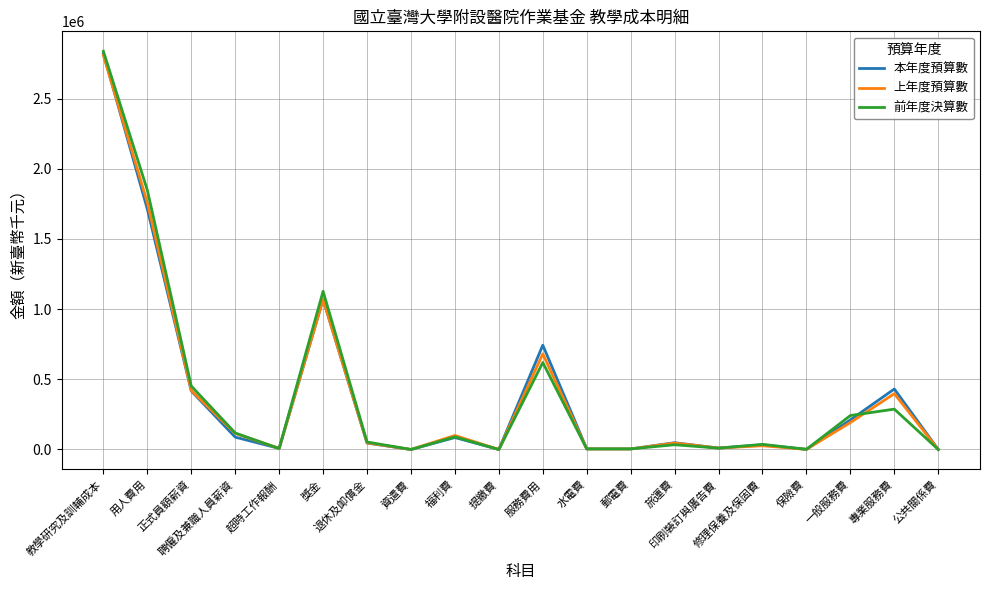

List the series in order of their overall mean, highest first.

前年度決算數, 本年度預算數, 上年度預算數